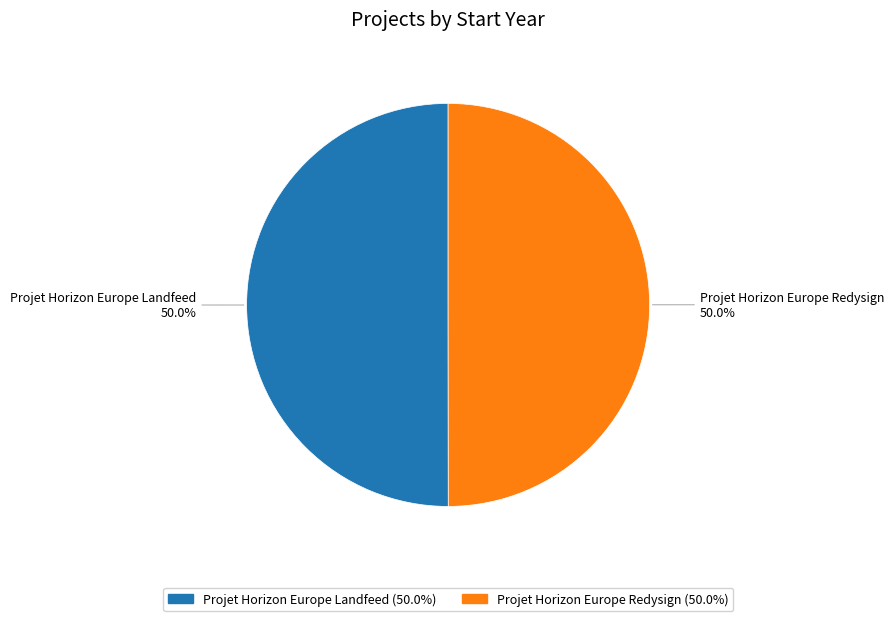

Approximately how many times larger is the value at Projet Horizon Europe Redysign compared to Projet Horizon Europe Landfeed?

1.0